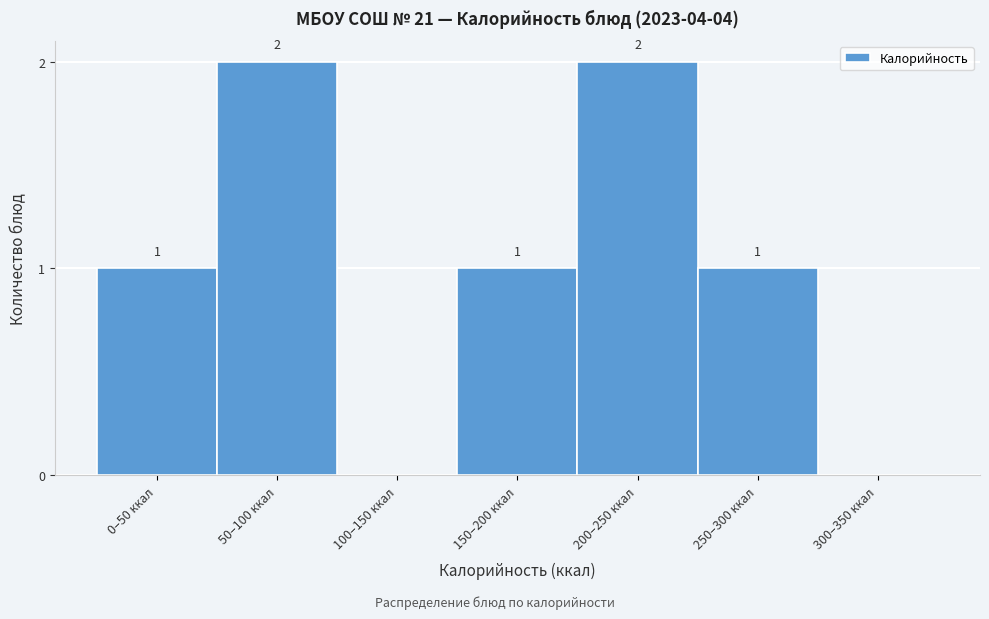

Reading left to right, what are all the values shown in this chart?

0–50 ккал=1	50–100 ккал=2	100–150 ккал=0	150–200 ккал=1	200–250 ккал=2	250–300 ккал=1	300–350 ккал=0